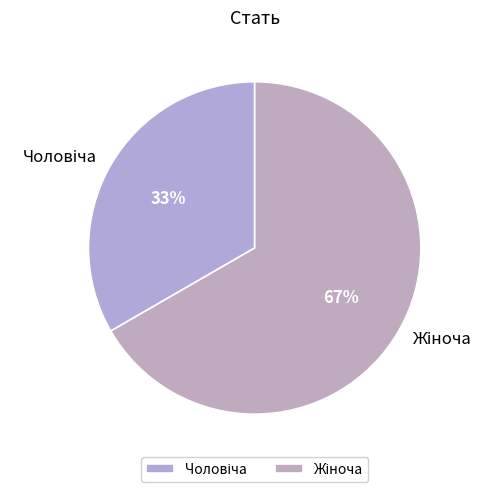

How many segments does this pie chart have?

2